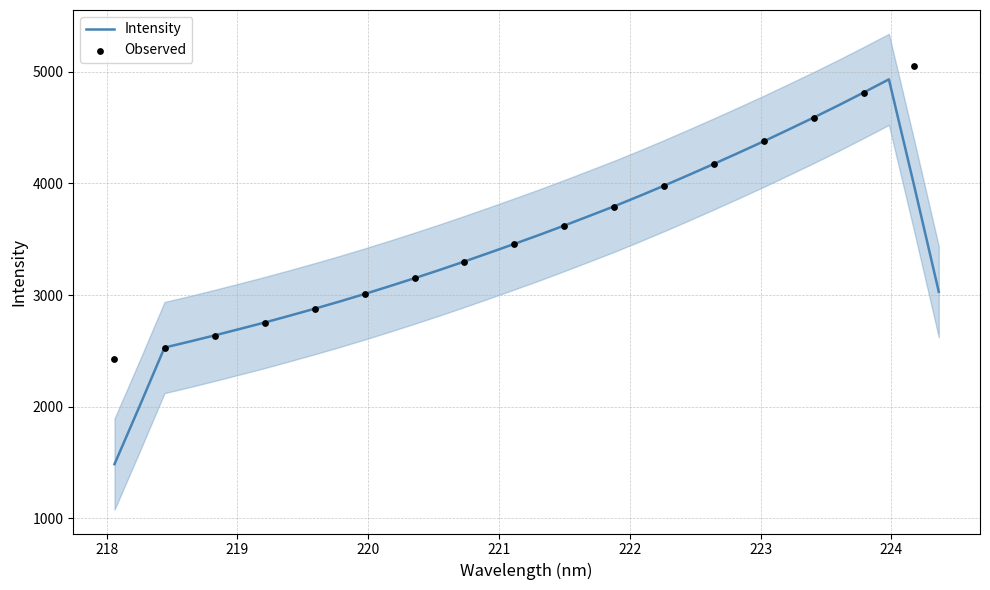

Which has a higher value, 220.5444 or 219.2067?

220.5444